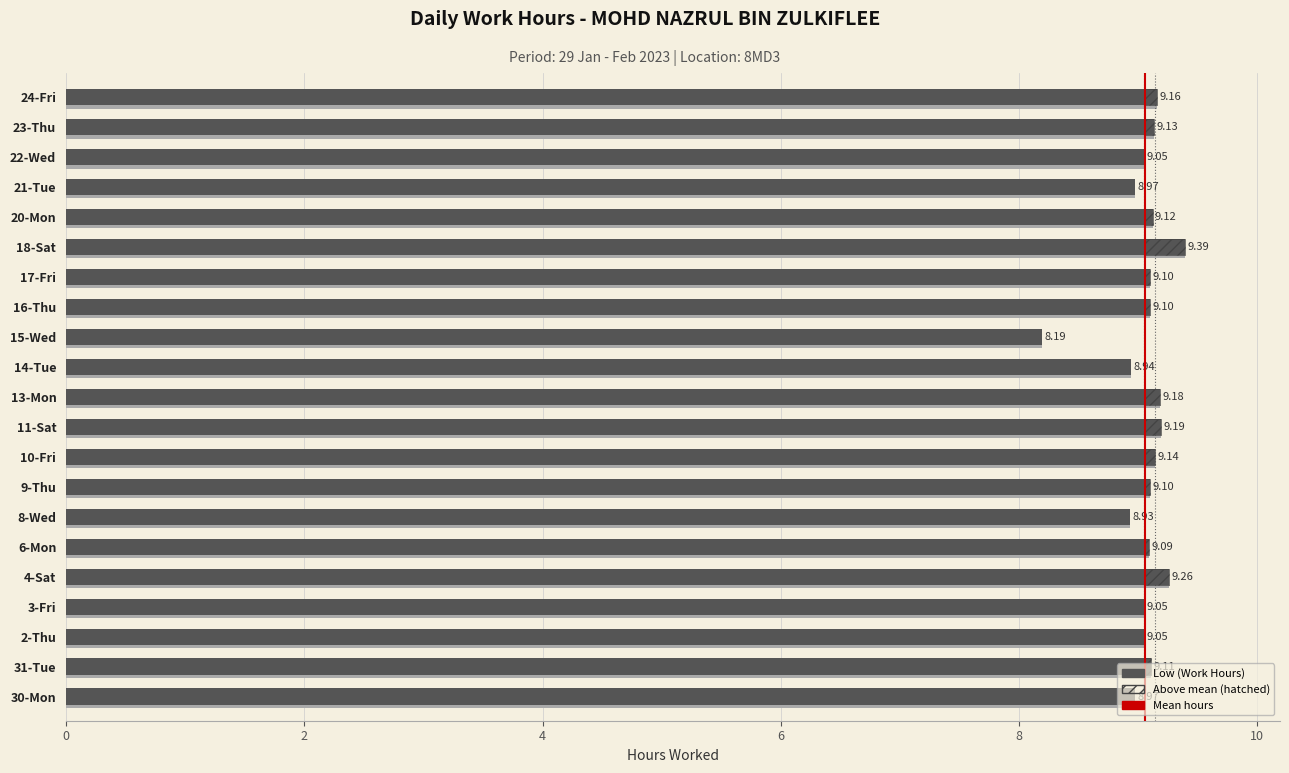

At which category does the chart reach its peak across all series?

18-Sat